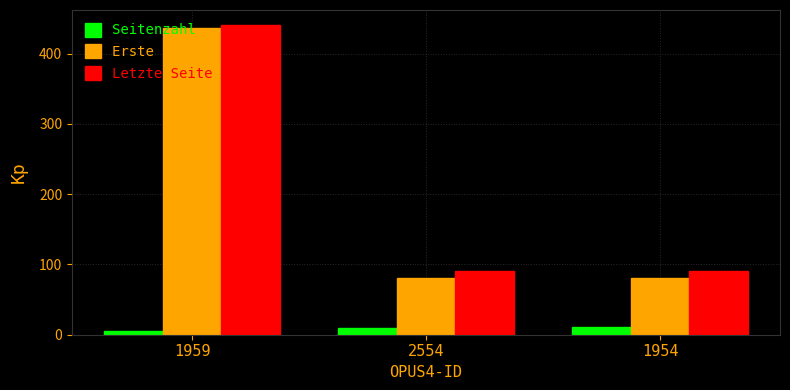

Rank the series at 1959 from highest to lowest value.

Letzte Seite, Erste Seite, Seitenzahl